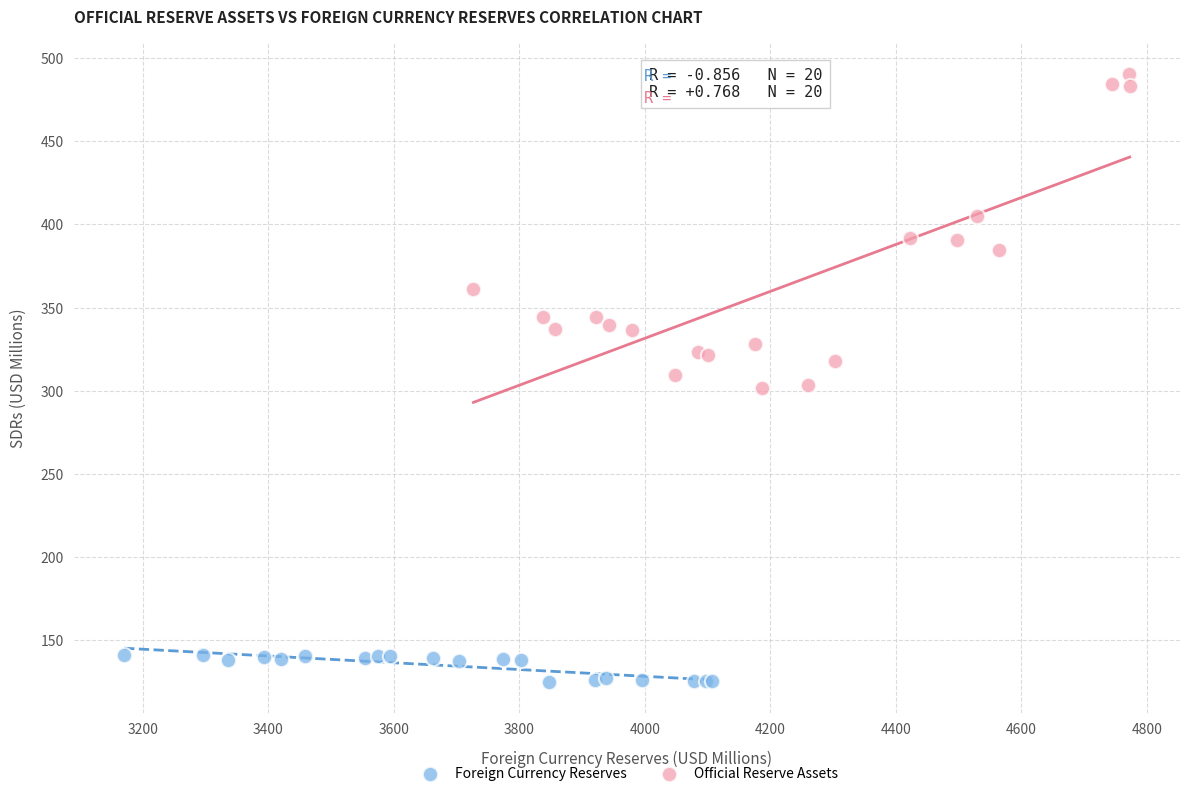

Which series contains the highest Y value?

Official Reserve Assets